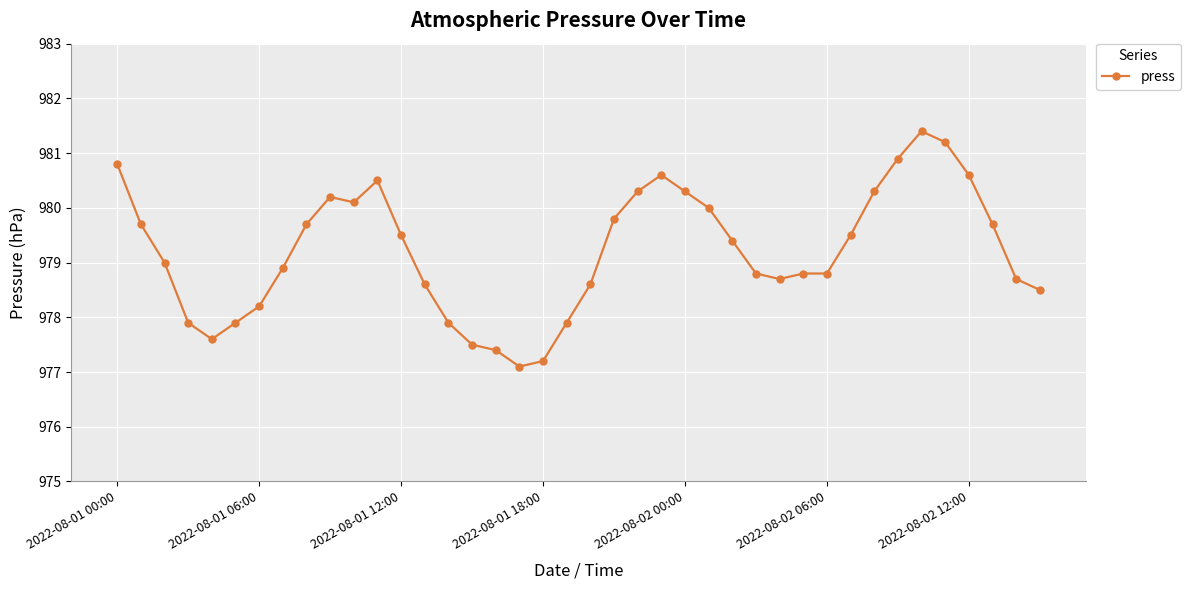

What is the minimum value shown in the chart?

977.1